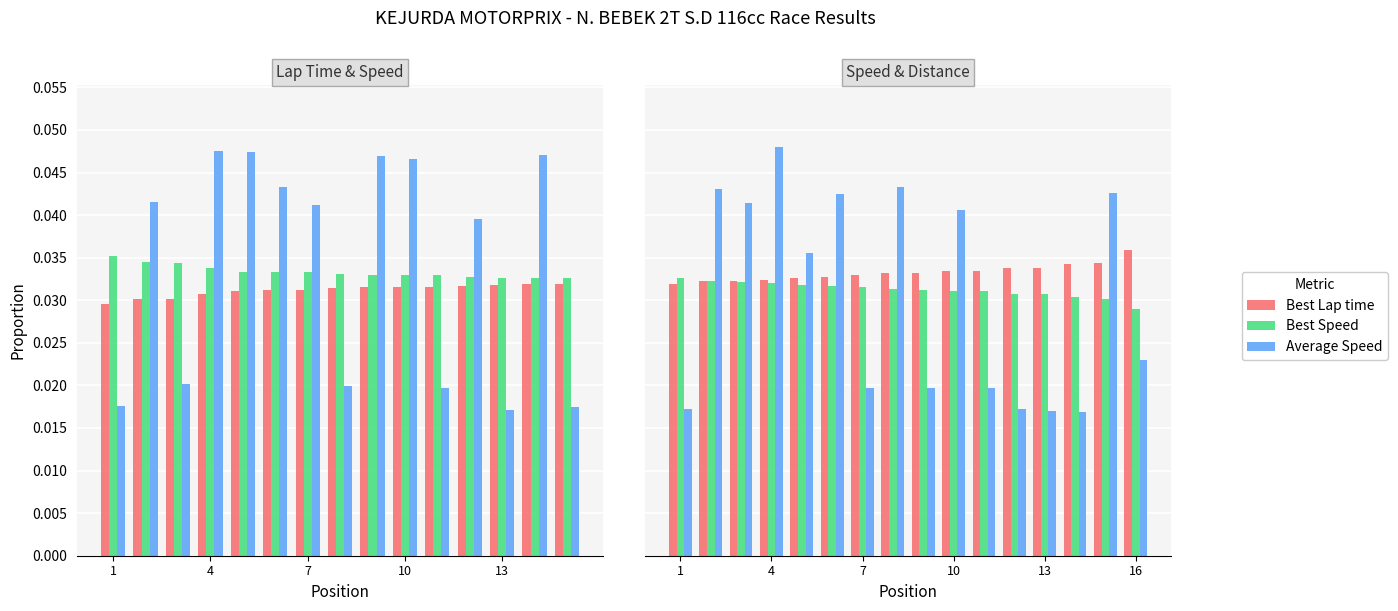

What is the label of the 1st bar from the left?

1